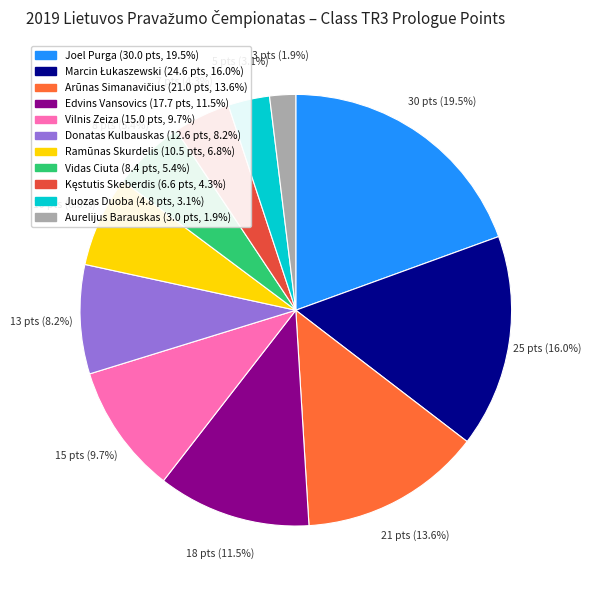

Which slice is the smallest?

Aurelijus Barauskas